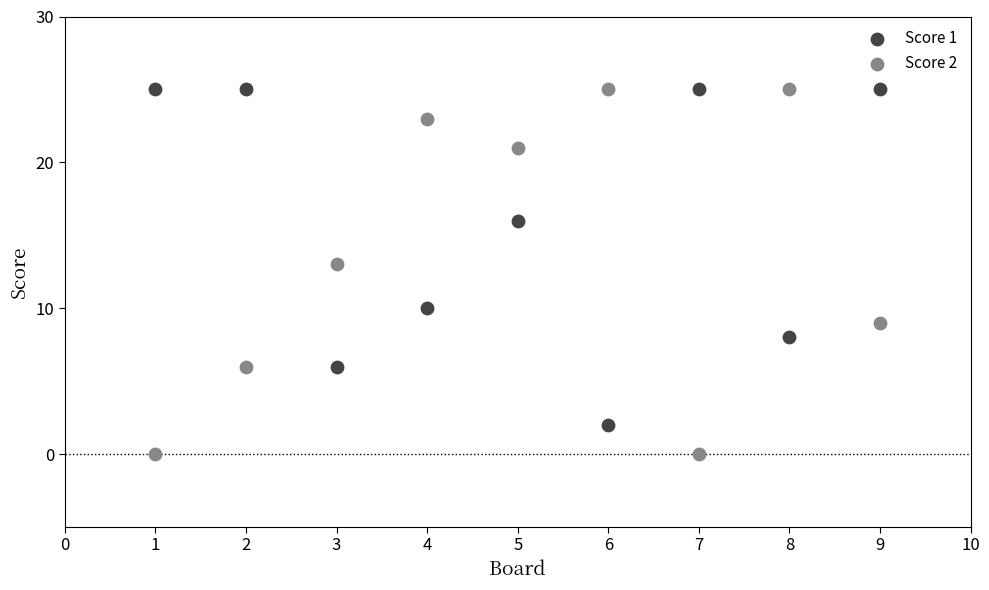

Which series reaches the minimum Y coordinate?

Score 2